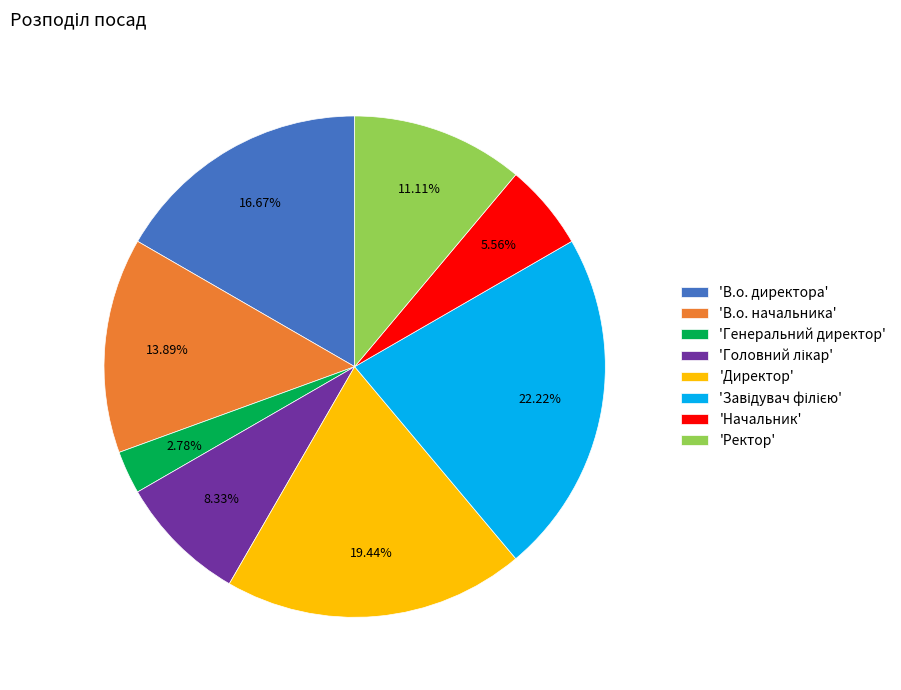

Does 'Начальник' represent more than half of the total?

No